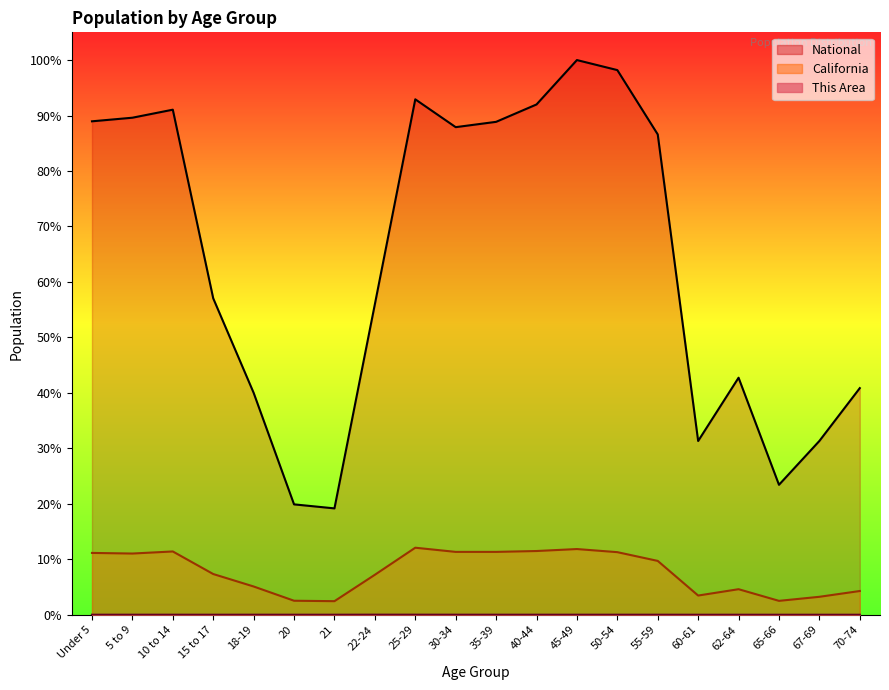

Does the chart display data point markers on the line(s)?

No